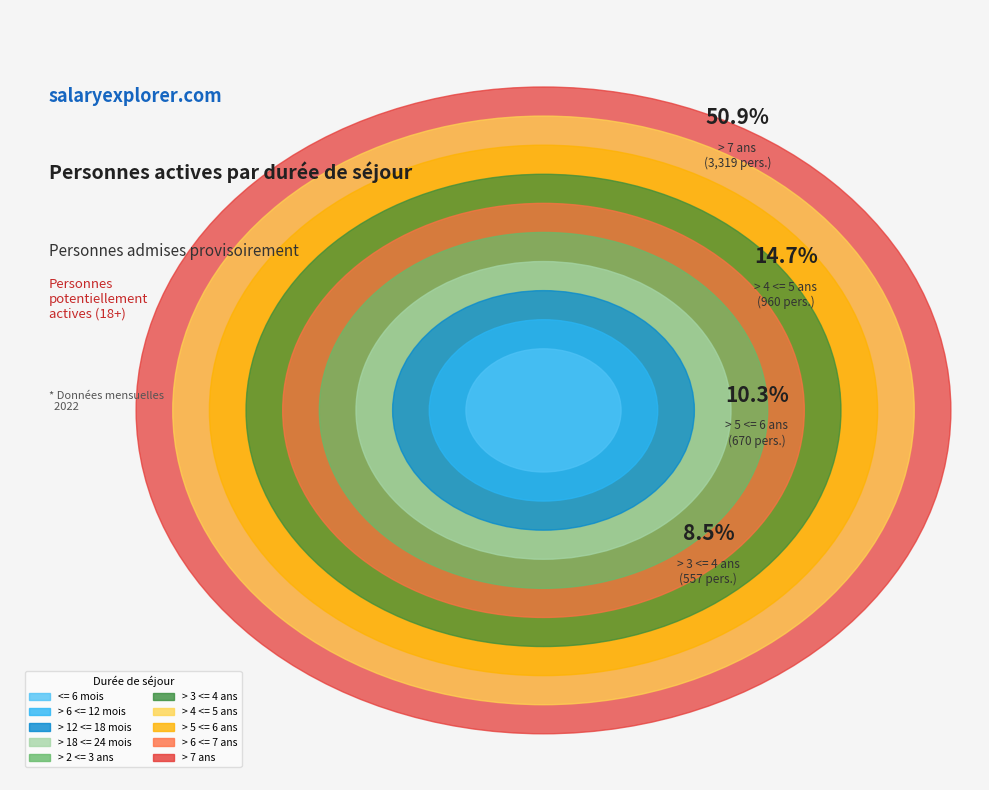

The > 7 ans slice represents 51% of the pie. True or false?

True